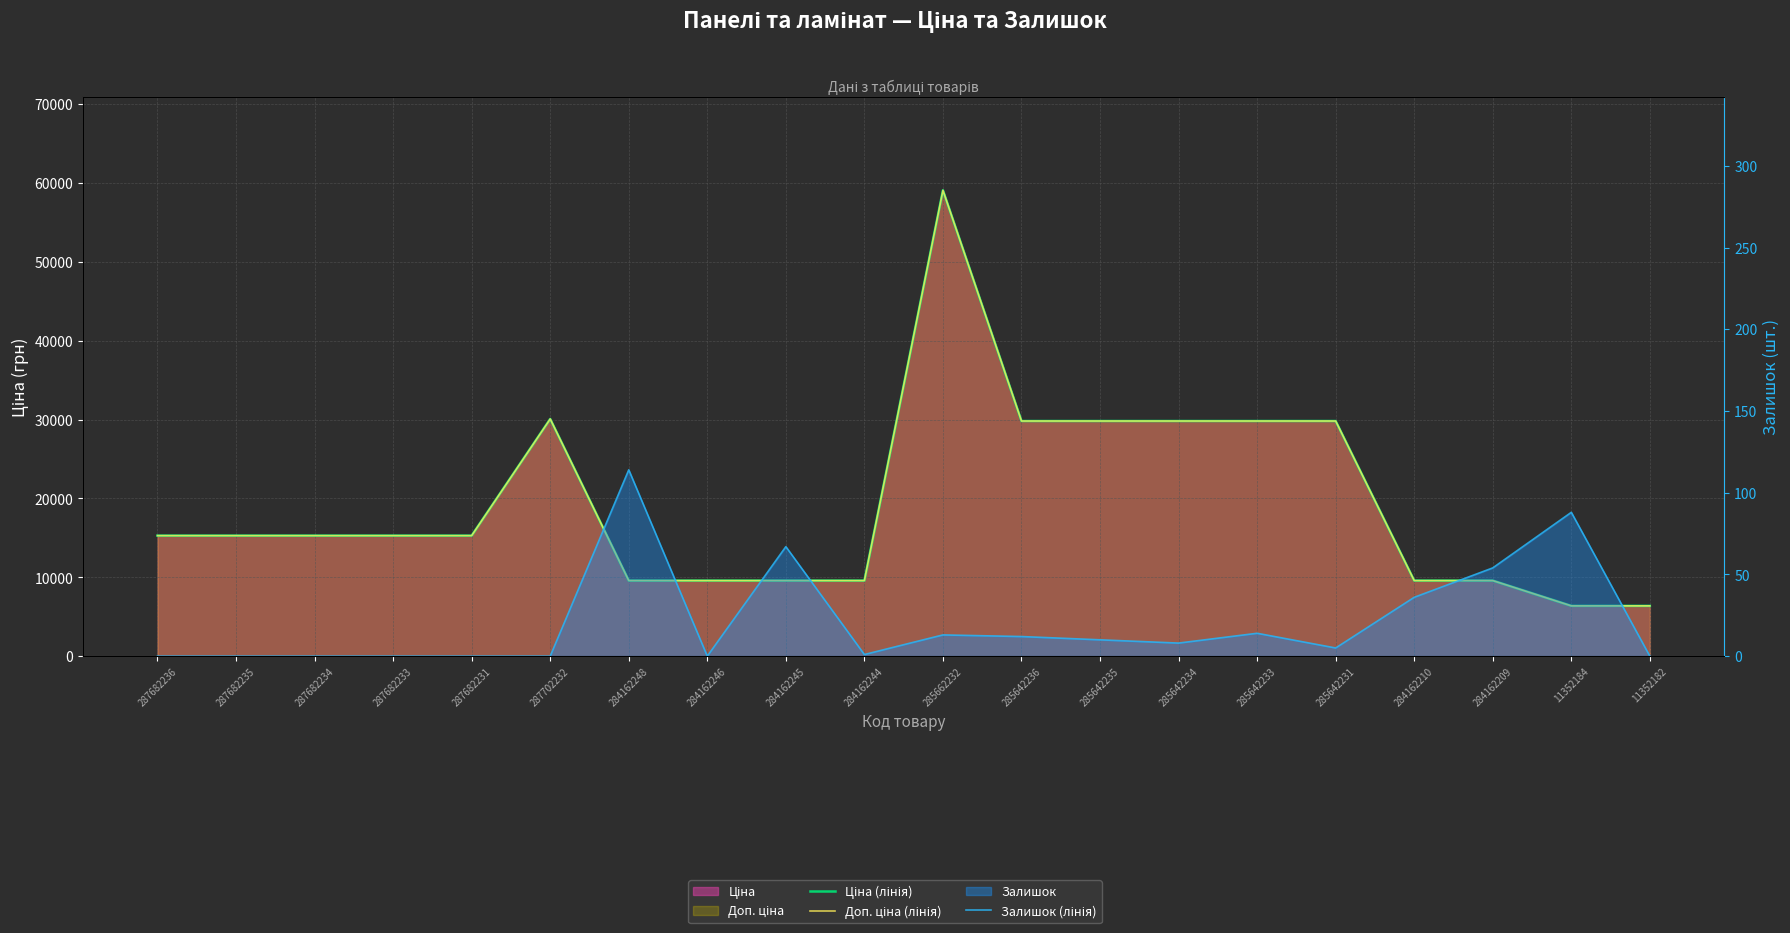

Reading right to left, extract all data points from this chart.

Ціна (лінія): 11352182=6378.9	11352184=6378.9	284162209=9585.4	284162210=9585.4	285642231=29819.2	285642233=29819.2	285642234=29819.2	285642235=29819.2	285642236=29819.2	285662232=59075.7	284162244=9585.4	284162245=9585.4	284162246=9585.4	284162248=9585.4	287702232=30077.8	287682231=15288.0	287682233=15288.0	287682234=15288.0	287682235=15288.0	287682236=15288.0
Доп. ціна (лінія): 11352182=6378.9	11352184=6378.9	284162209=9585.4	284162210=9585.4	285642231=29819.2	285642233=29819.2	285642234=29819.2	285642235=29819.2	285642236=29819.2	285662232=59075.7	284162244=9585.4	284162245=9585.4	284162246=9585.4	284162248=9585.4	287702232=30077.8	287682231=15288.0	287682233=15288.0	287682234=15288.0	287682235=15288.0	287682236=15288.0
Залишок (лінія): 11352182=0.0	11352184=88.0	284162209=54.0	284162210=36.0	285642231=5.0	285642233=14.0	285642234=8.0	285642235=10.0	285642236=12.0	285662232=13.0	284162244=1.0	284162245=67.0	284162246=0.0	284162248=114.0	287702232=0.0	287682231=0.0	287682233=0.0	287682234=0.0	287682235=0.0	287682236=0.0